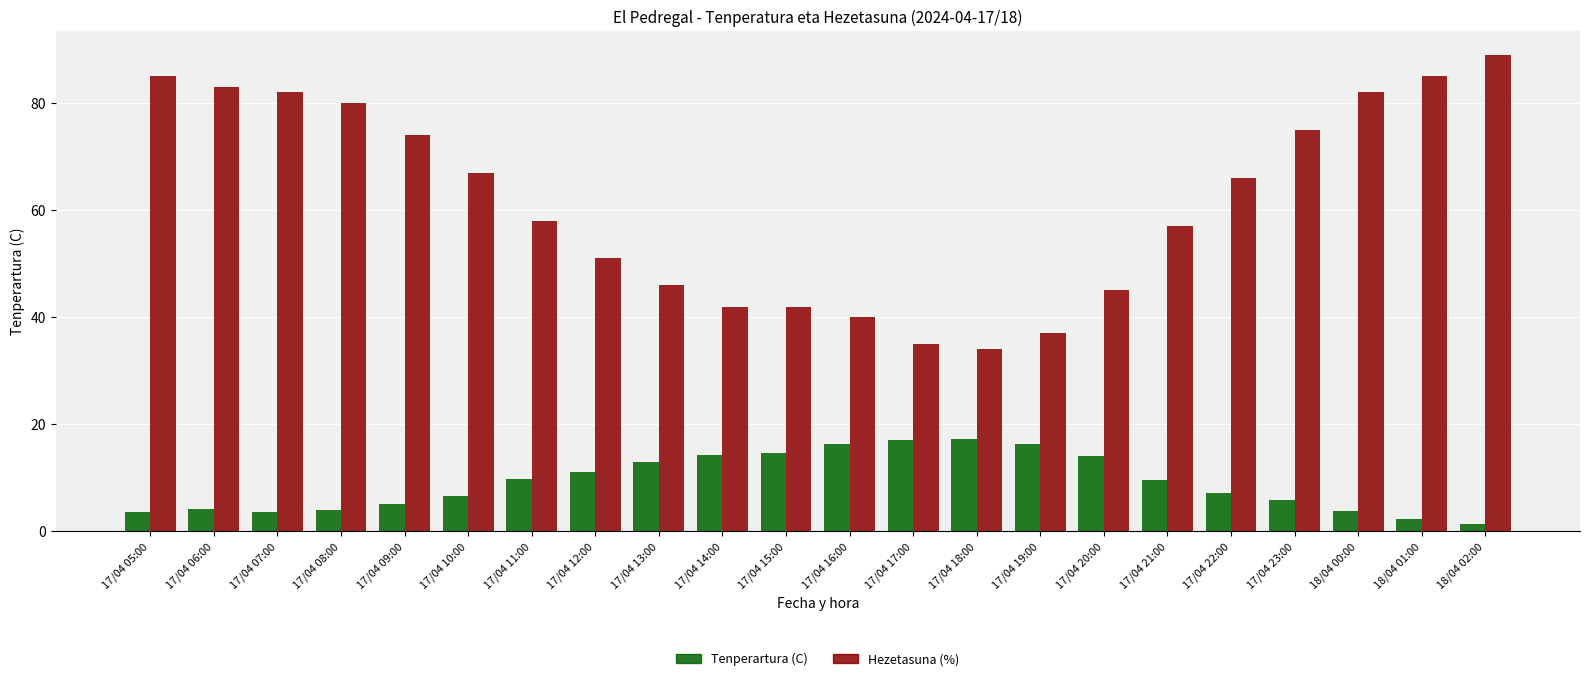

At which category does the chart reach its minimum across all series?

18/04 02:00